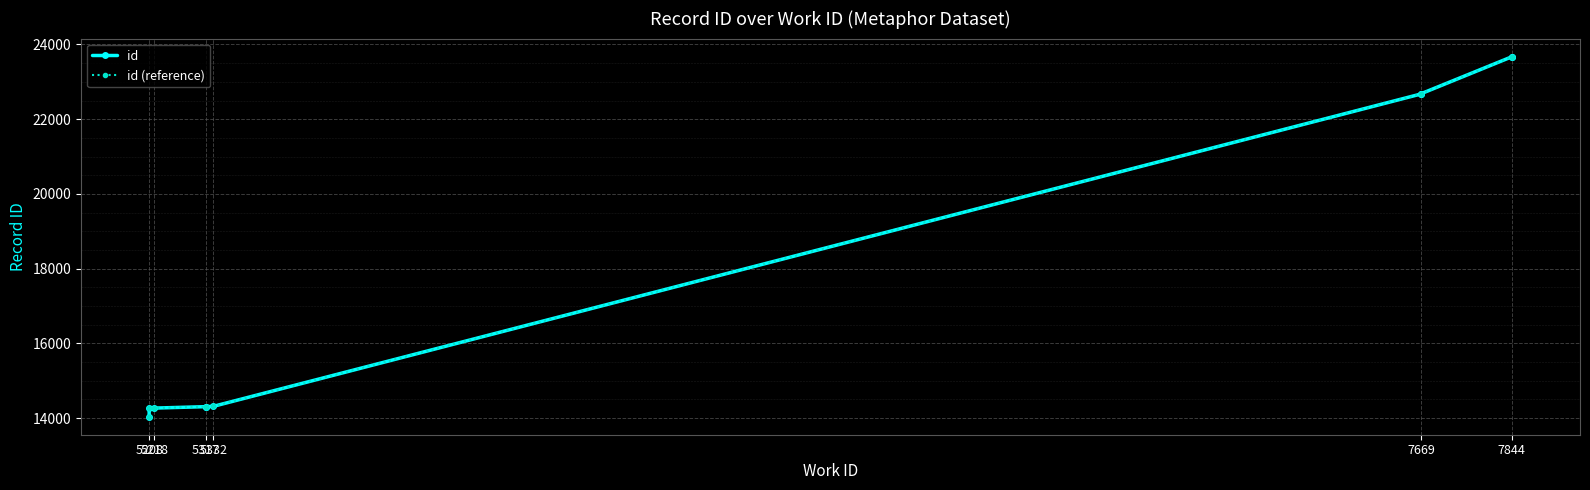

True or false: id and id (reference) cross at least once.

False